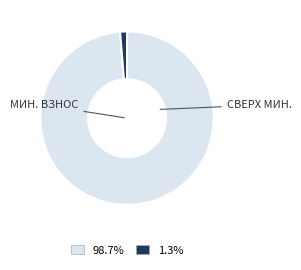

Does any single category account for the majority?

Yes